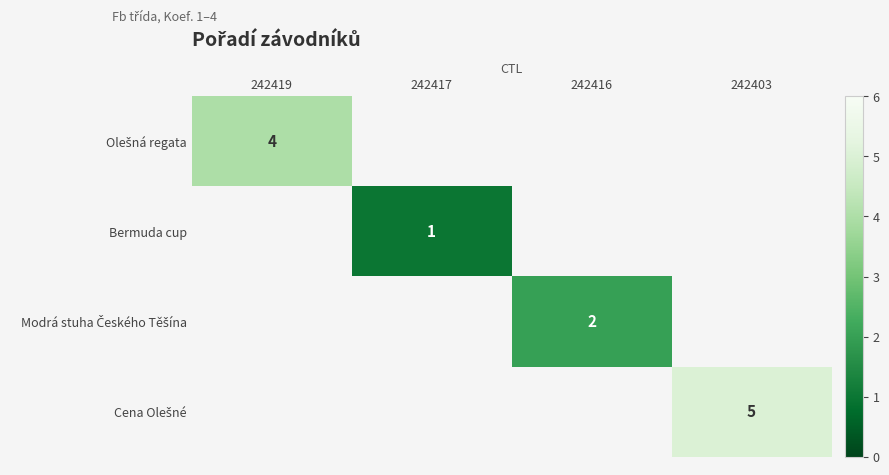

The value of Bermuda cup at 242417 is 2. True or false?

False